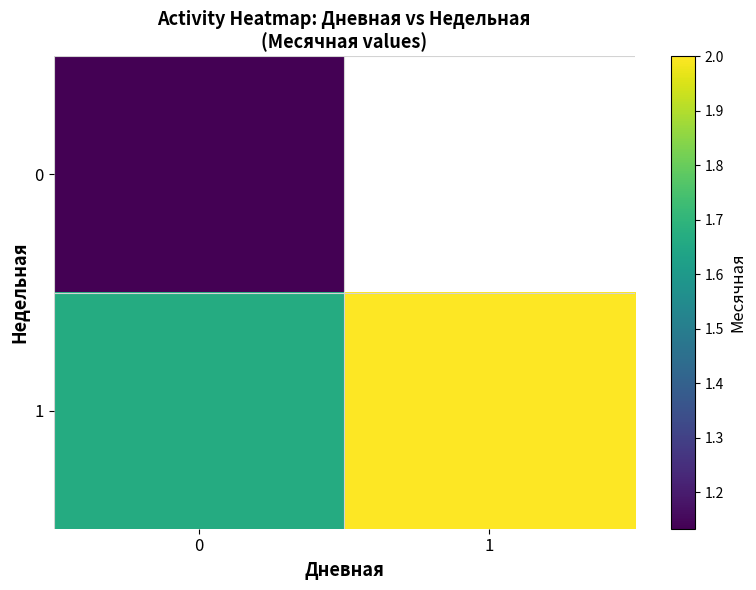

What is the difference between the highest and lowest values at 0?

0.5